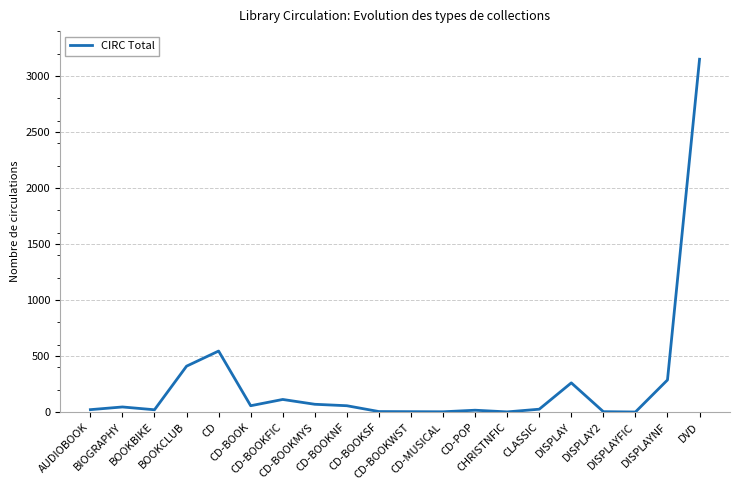

What is the greatest value displayed?

3149